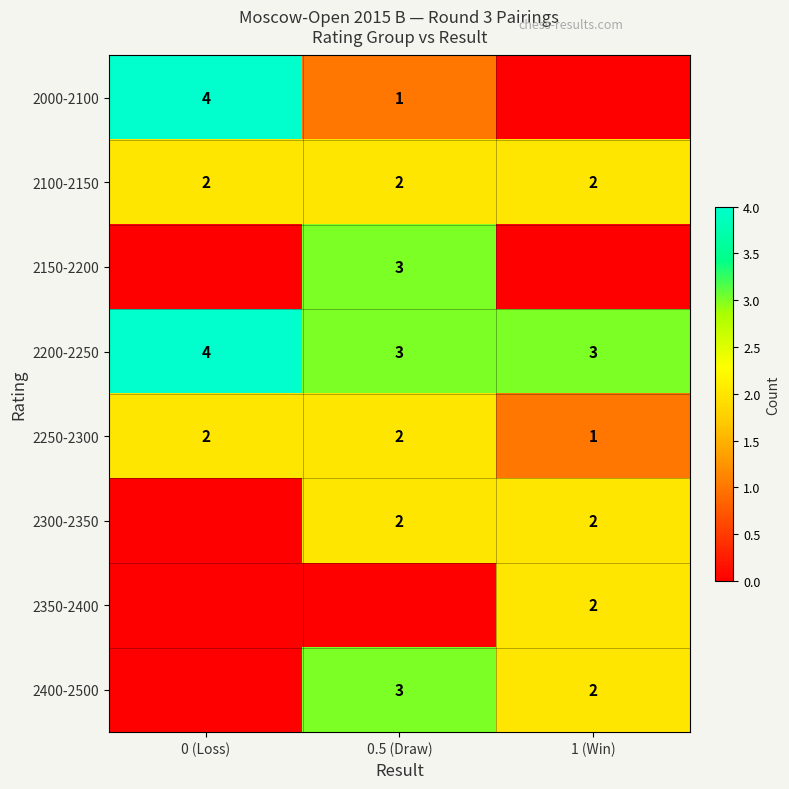

The 2000-2100 series shows 4 at 0 (Loss). True or false?

True